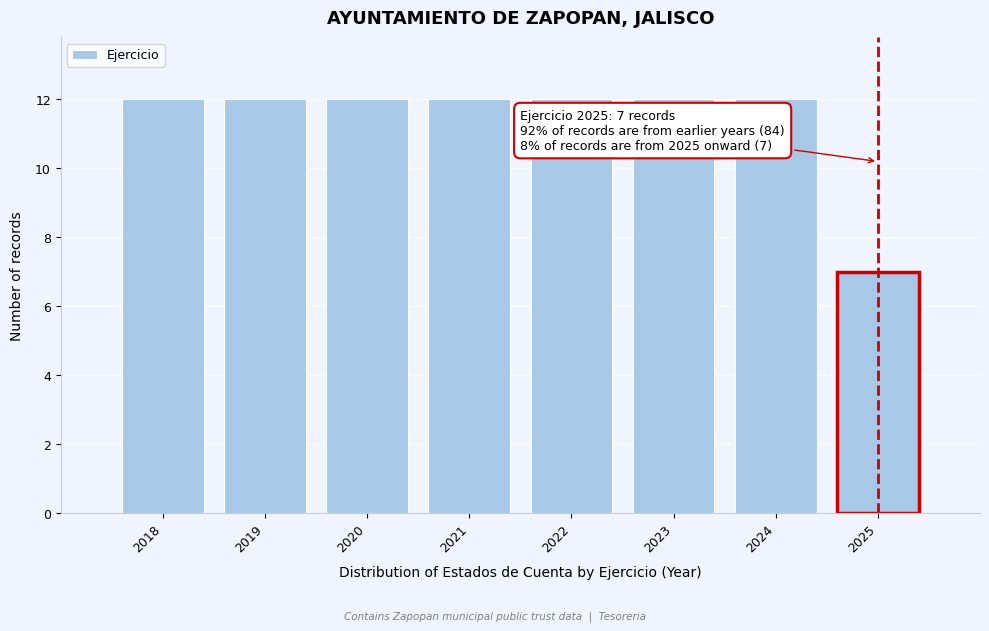

Reading left to right, extract all data points from this chart.

2018=12	2019=12	2020=12	2021=12	2022=12	2023=12	2024=12	2025=7